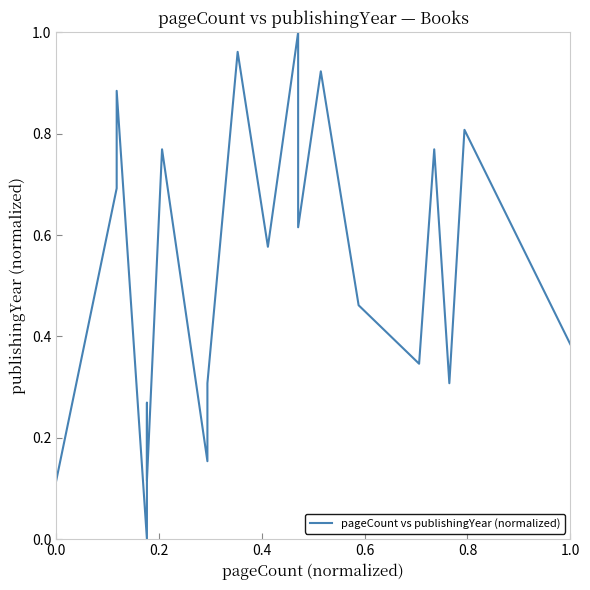

What is the maximum value shown in the chart?

1.0